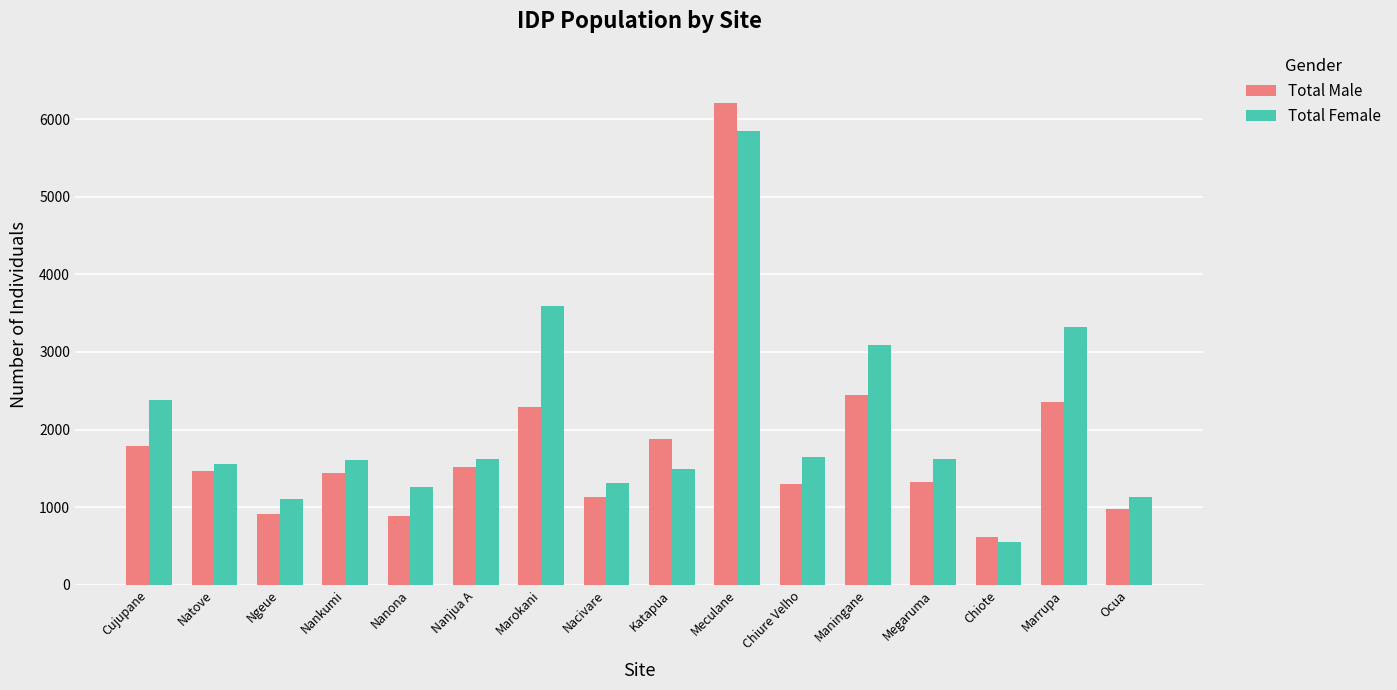

What is the spread (max minus min) of values at Chiure Velho?

357